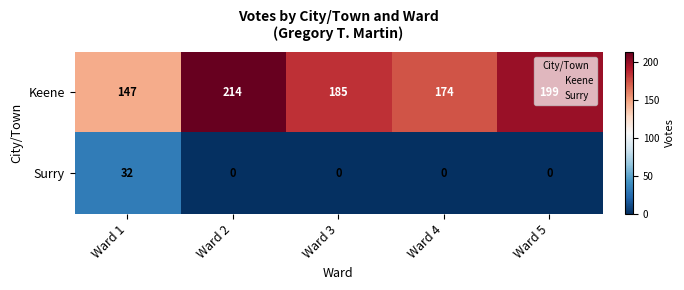

What is the average value of the Keene series?

184